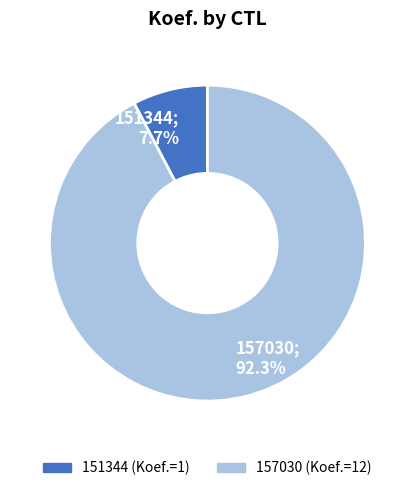

Combined, what portion of the pie is 151344 and 157030?

100.0%